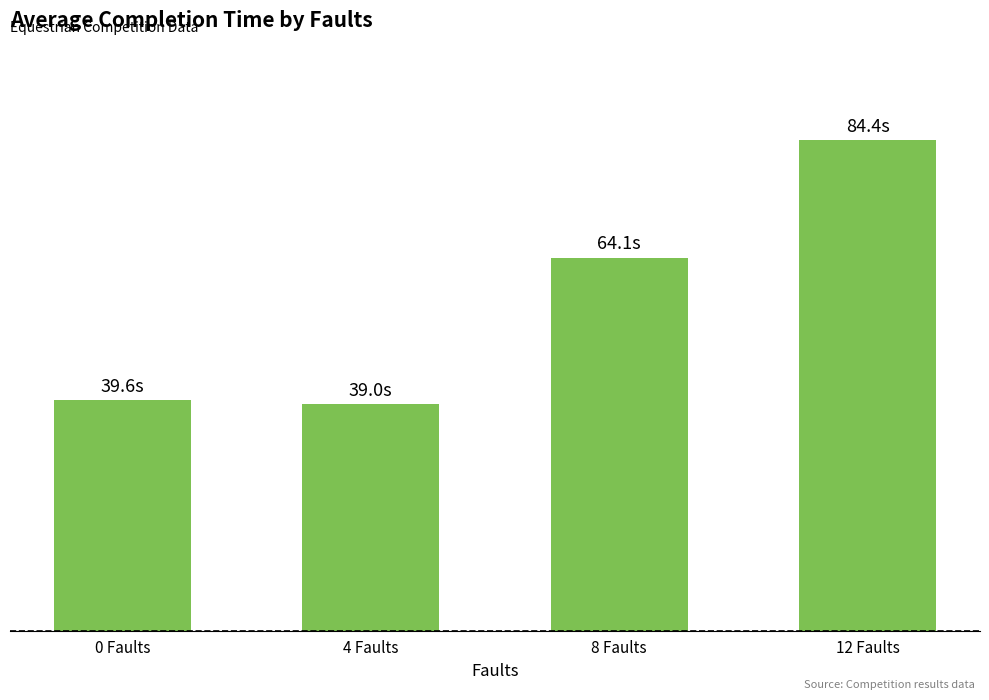

What is the approximate value at 12 Faults?

84.4